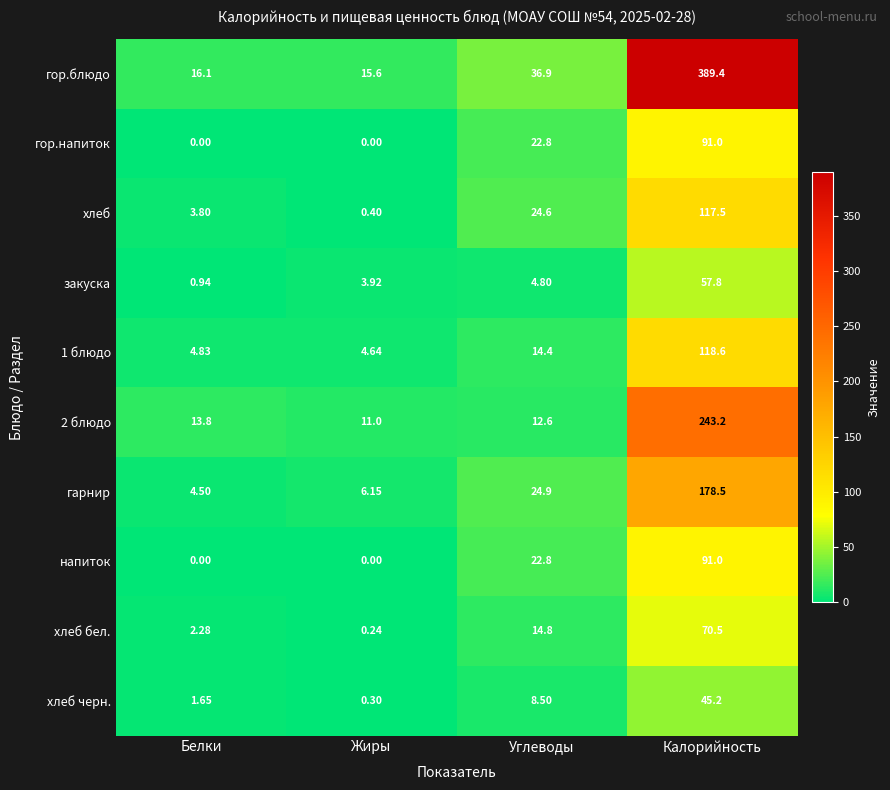

How many categories are shown in the chart?

4